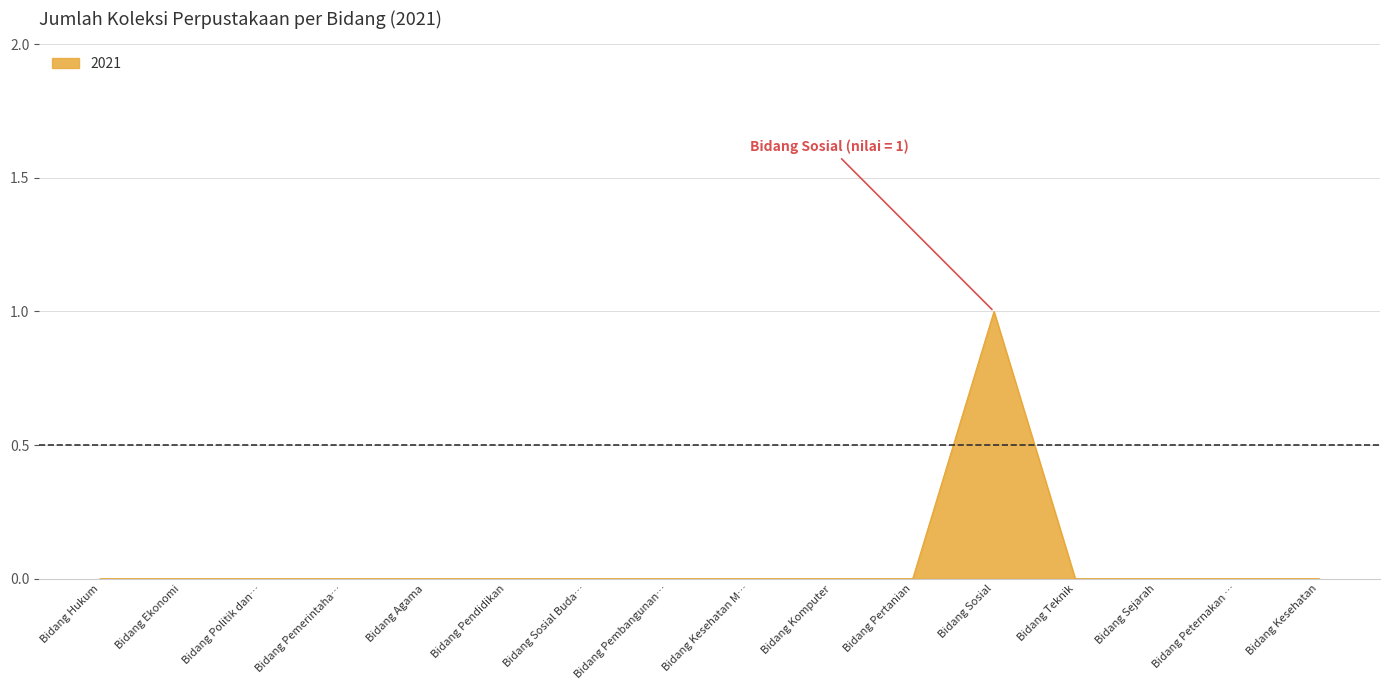

How many lines are shown in the chart?

1